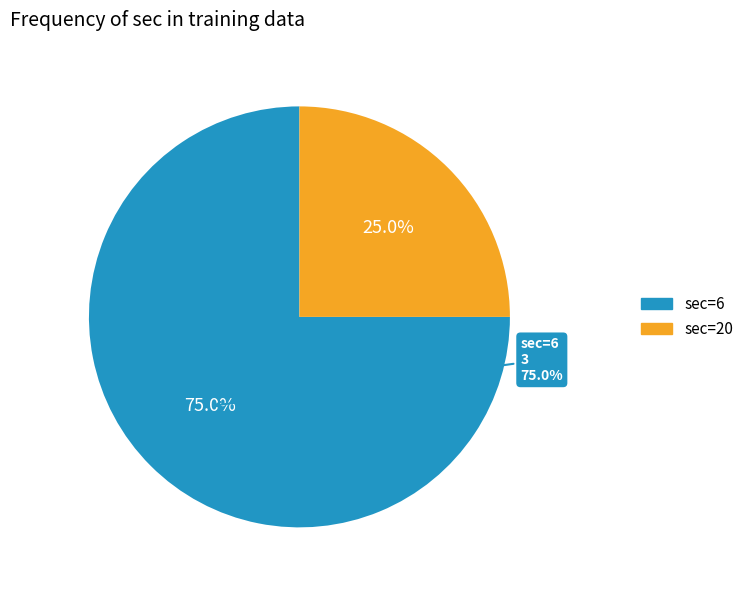

What portion of the pie excludes sec=20?

75.0%